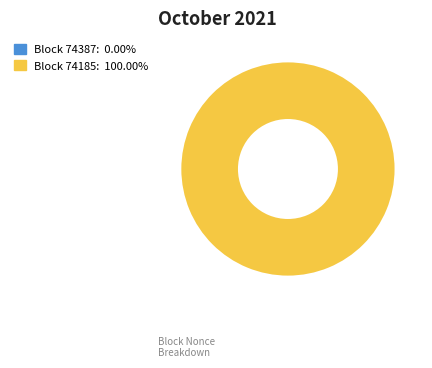

The 74387 slice represents 0% of the pie. True or false?

True